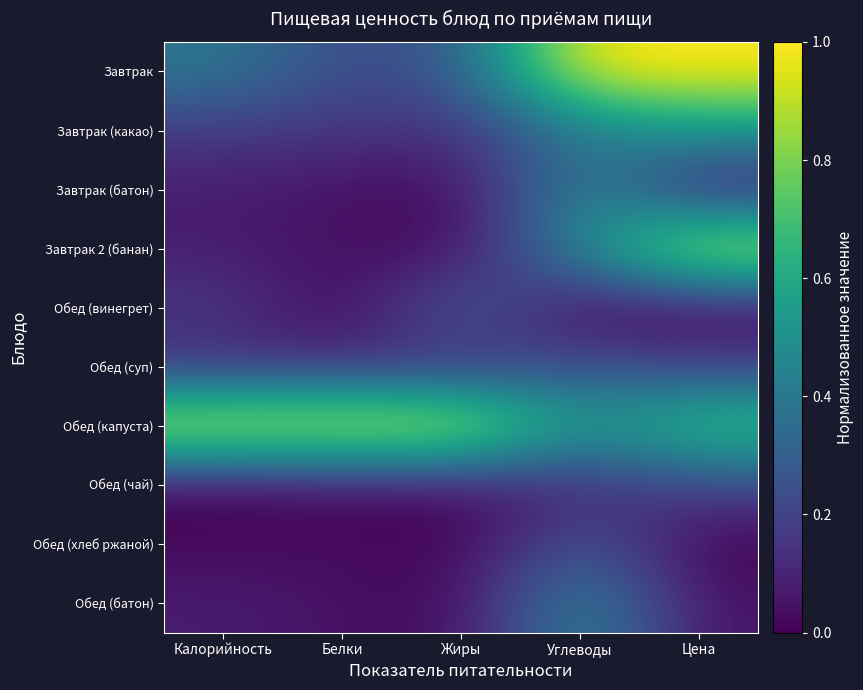

At Углеводы, list the series in order from smallest to largest.

Обед (винегрет), Обед (чай), Обед (суп), Обед (хлеб ржаной), Завтрак (какао), Завтрак (батон), Завтрак 2 (банан), Обед (батон), Обед (капуста), Завтрак